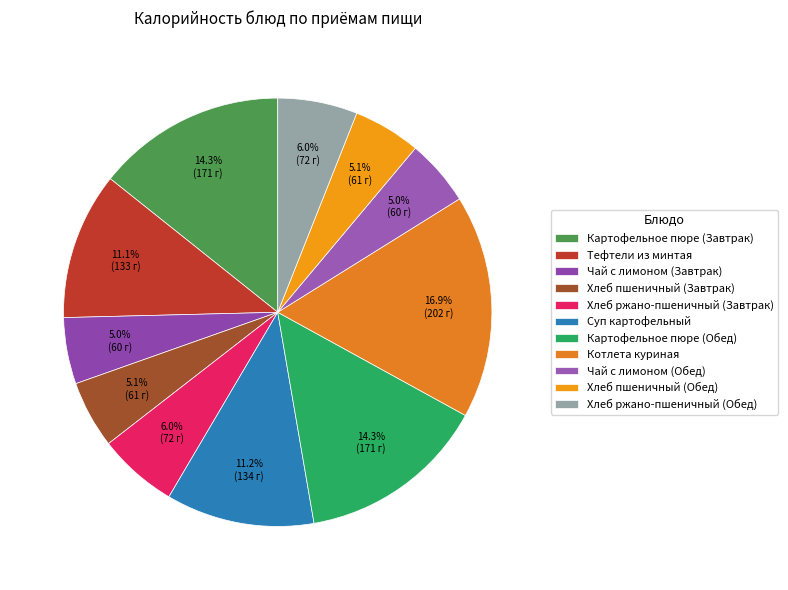

Rank the categories by value from lowest to highest.

Чай с лимоном (Завтрак), Чай с лимоном (Обед), Хлеб пшеничный (Завтрак), Хлеб пшеничный (Обед), Хлеб ржано-пшеничный (Завтрак), Хлеб ржано-пшеничный (Обед), Тефтели из минтая, Суп картофельный, Картофельное пюре (Завтрак), Картофельное пюре (Обед), Котлета куриная